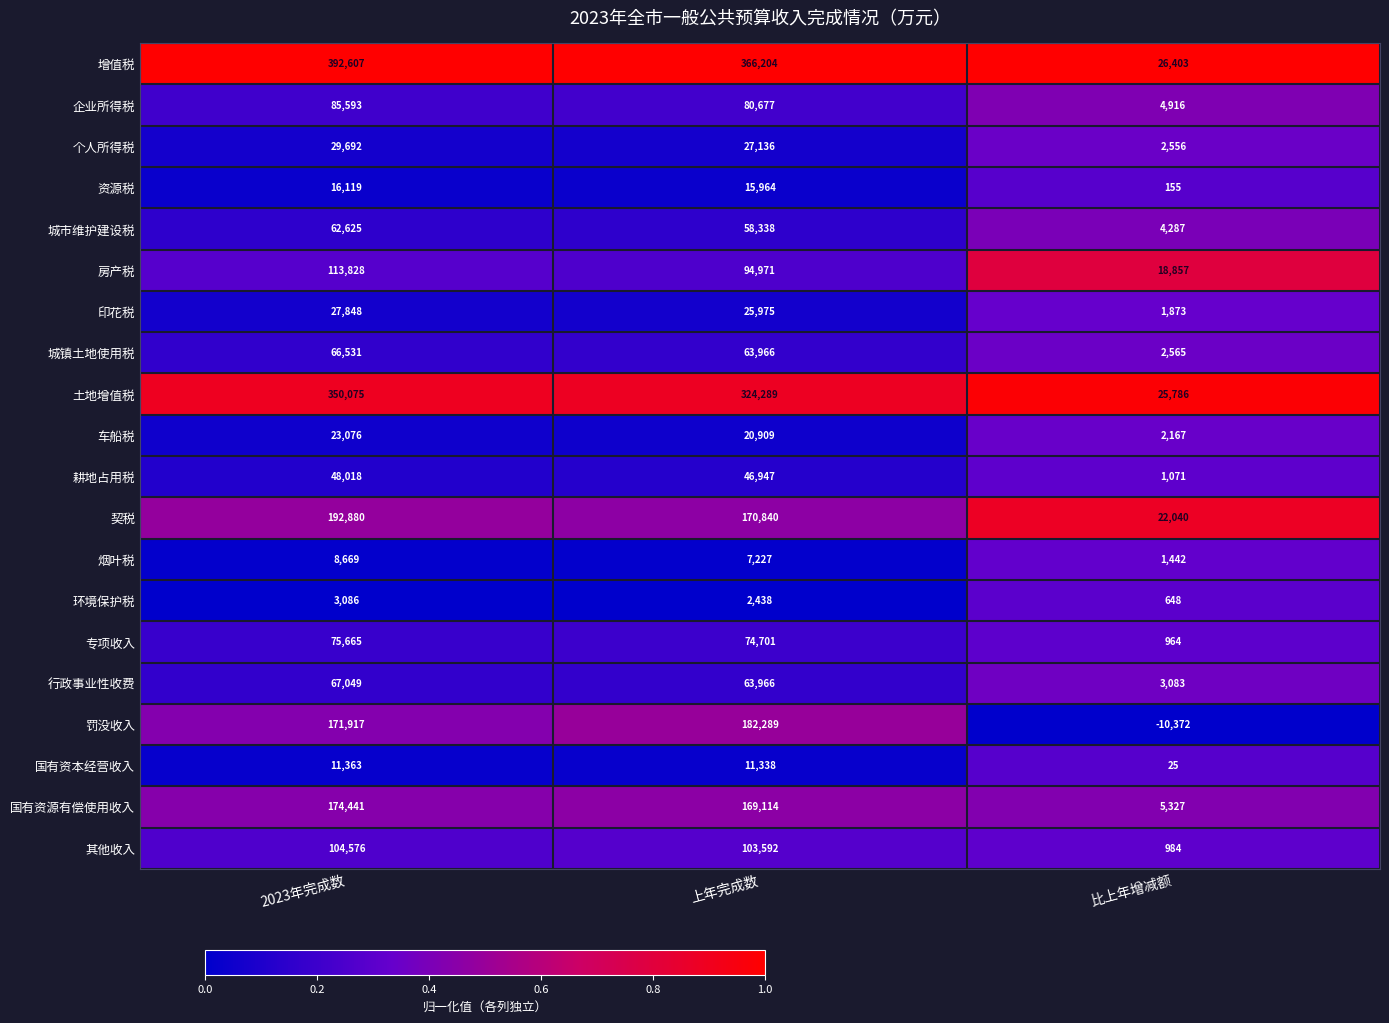

What is the spread (max minus min) of values at 比上年增减额?

36775